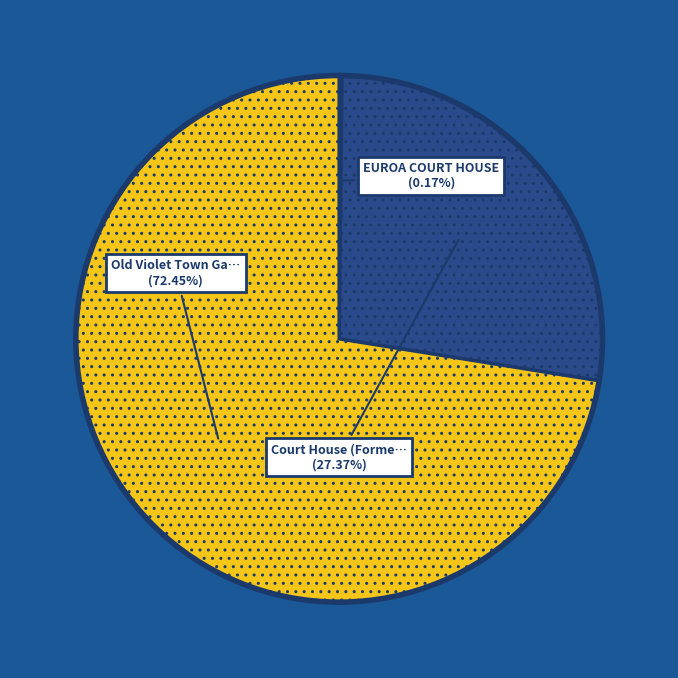

Count the number of slices in the pie.

3